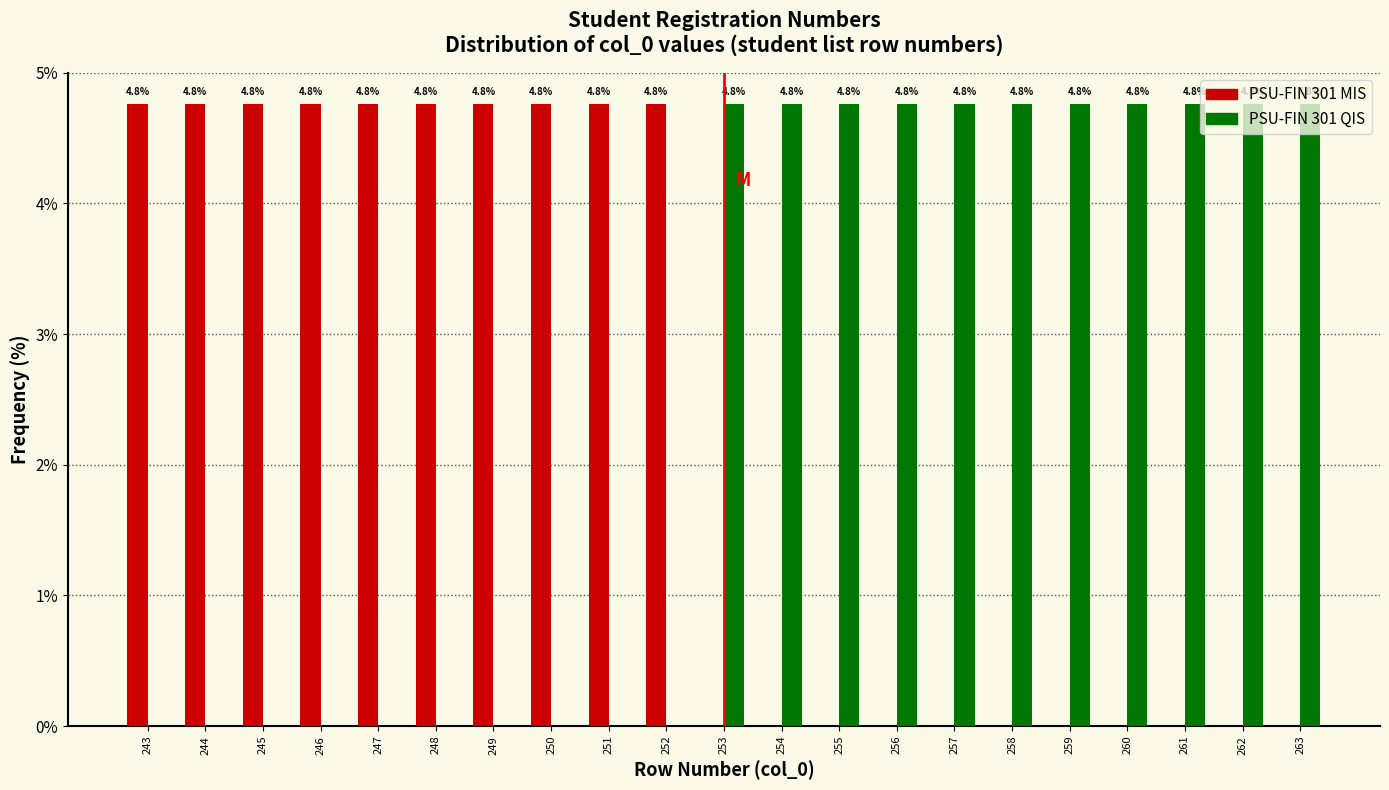

What is the greatest value displayed?

4.8